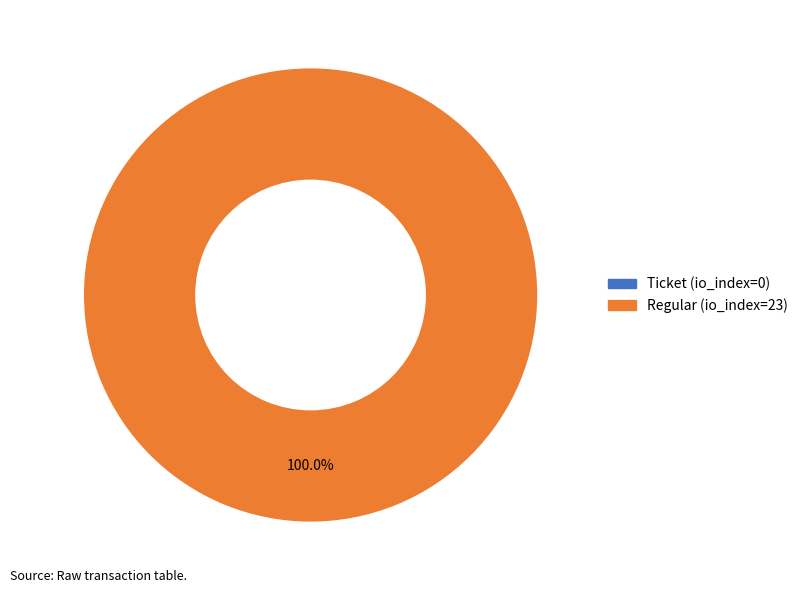

The Regular (io_index=23) slice represents 100% of the pie. True or false?

True